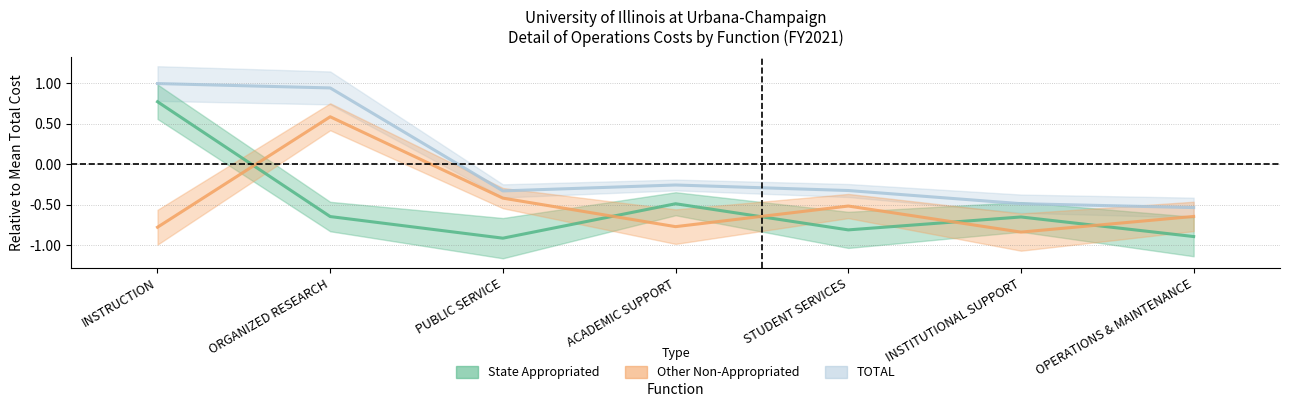

Reading left to right, list all the values displayed in this chart.

State Appropriated: INSTRUCTION=0.8	ORGANIZED RESEARCH=-0.6	PUBLIC SERVICE=-0.9	ACADEMIC SUPPORT=-0.5	STUDENT SERVICES=-0.8	INSTITUTIONAL SUPPORT=-0.7	OPERATIONS & MAINTENANCE=-0.9
Other Non-Appropriated: INSTRUCTION=-0.8	ORGANIZED RESEARCH=0.6	PUBLIC SERVICE=-0.4	ACADEMIC SUPPORT=-0.8	STUDENT SERVICES=-0.5	INSTITUTIONAL SUPPORT=-0.8	OPERATIONS & MAINTENANCE=-0.6
TOTAL: INSTRUCTION=1.0	ORGANIZED RESEARCH=0.9	PUBLIC SERVICE=-0.3	ACADEMIC SUPPORT=-0.3	STUDENT SERVICES=-0.3	INSTITUTIONAL SUPPORT=-0.5	OPERATIONS & MAINTENANCE=-0.5